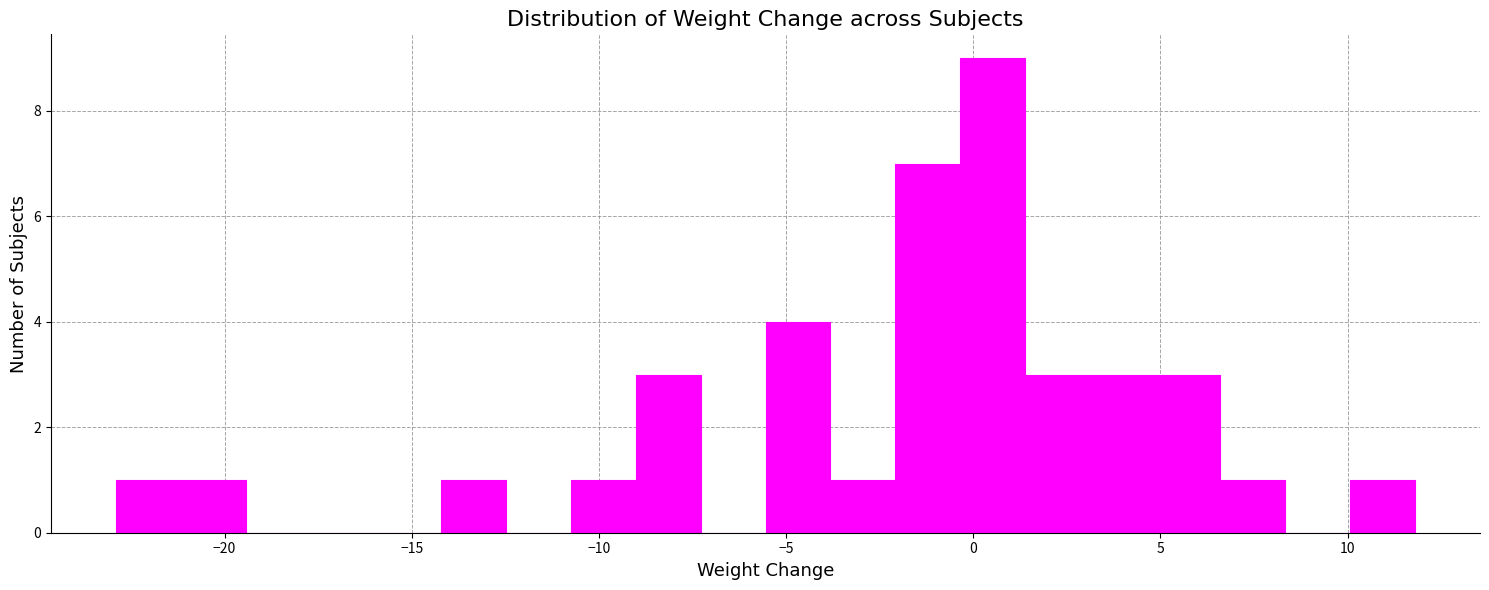

Read against the x-axis, roughly where is the centre of the tallest bar?

0.5